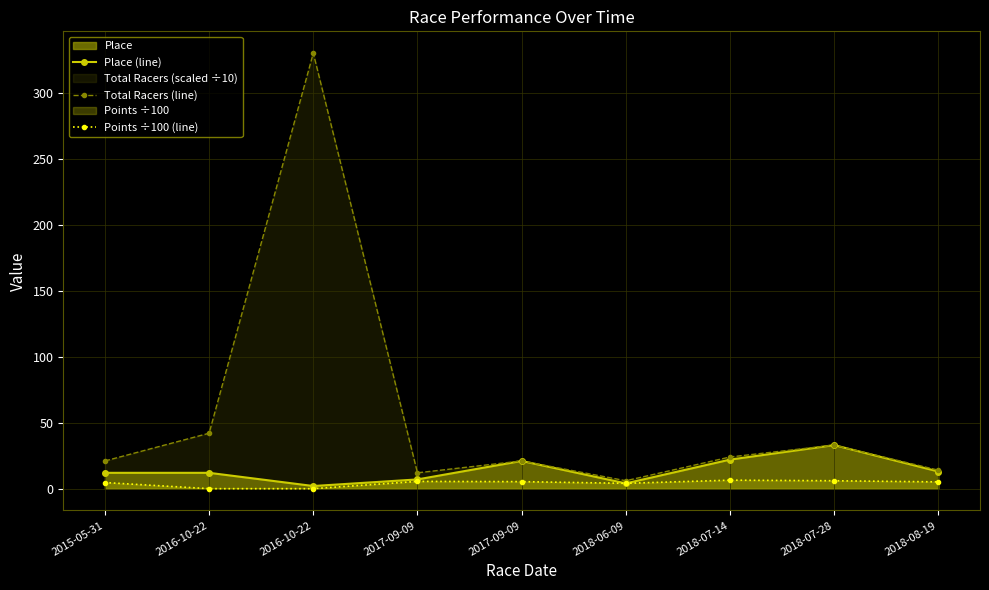

Which series has the largest total across all categories?

Total Racers (line)